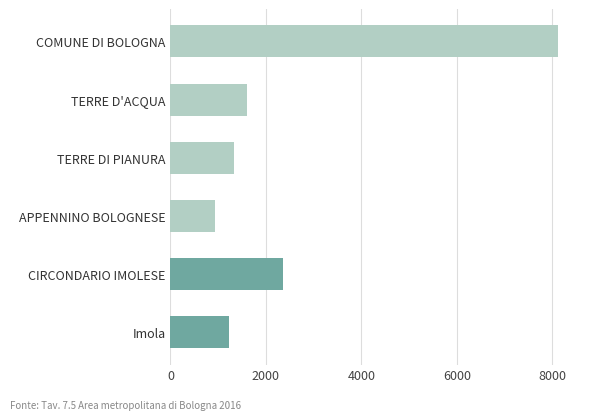

How many data points are less than 1610?

3